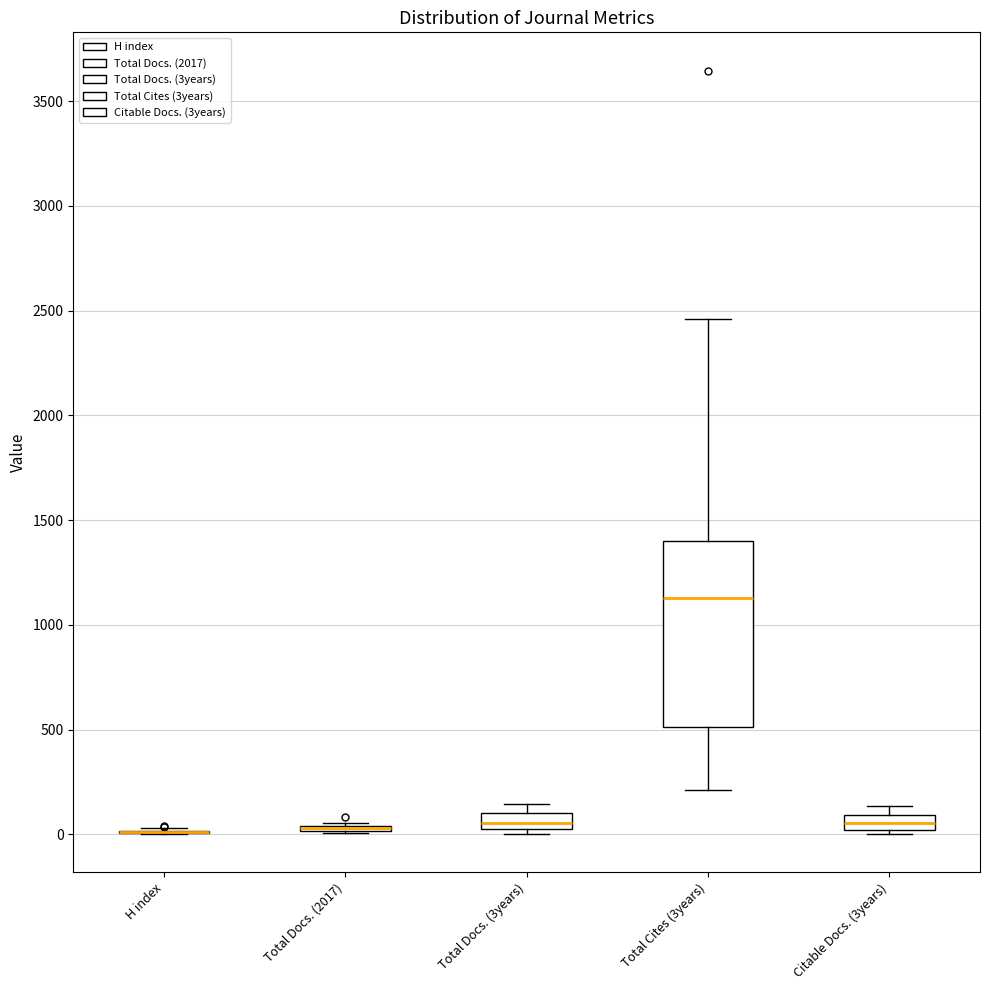

Comparing the boxes themselves (not the whiskers), which one is the tallest?

Total Cites (3years)